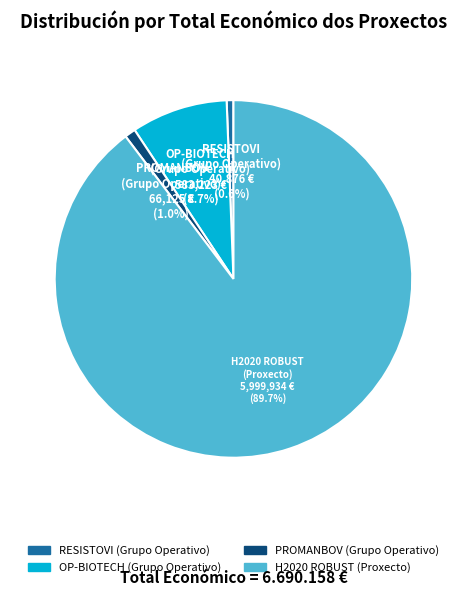

What is the ratio of the value at OP-BIOTECH (Grupo Operativo) to the value at RESISTOVI (Grupo Operativo)?

14.3